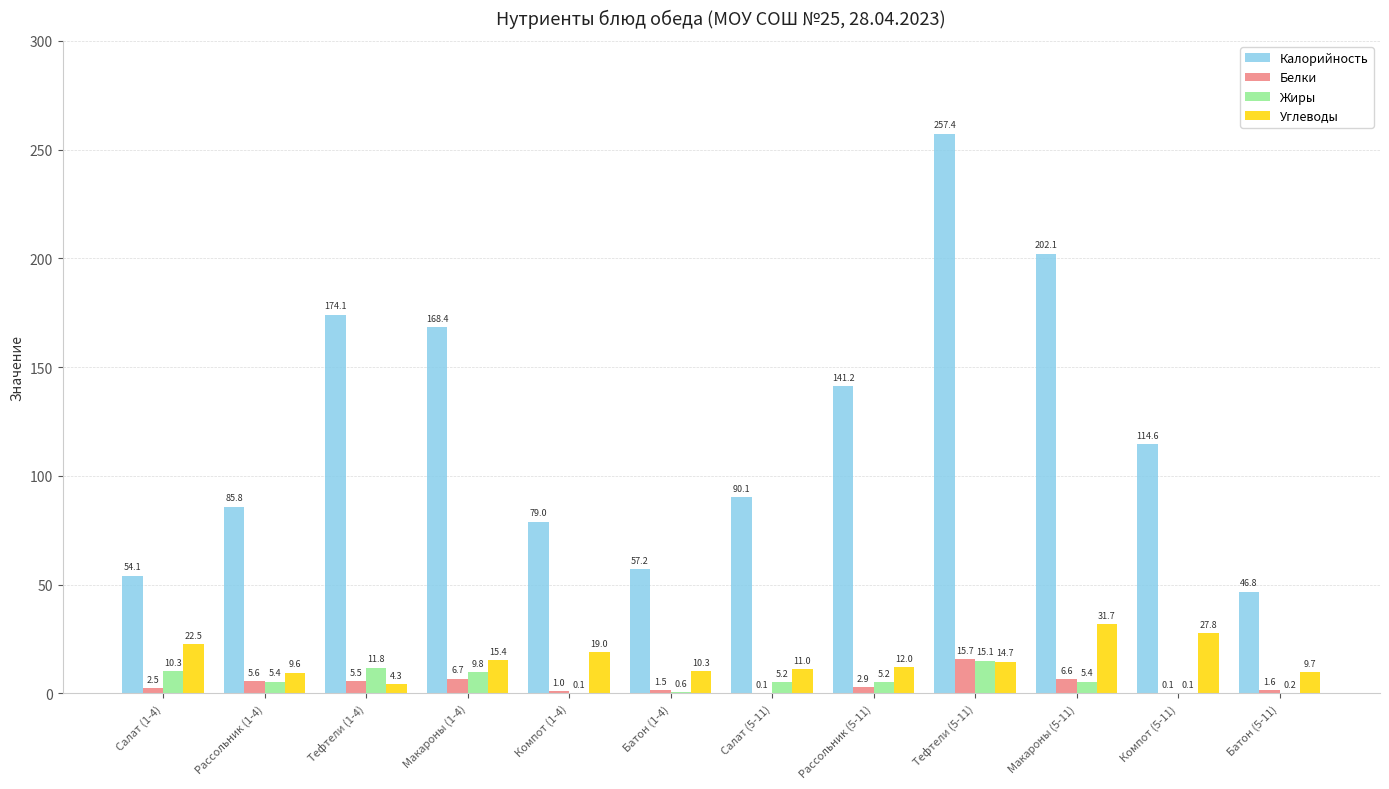

Which series changed the most between Компот (5-11) and Батон (5-11)?

Калорийность